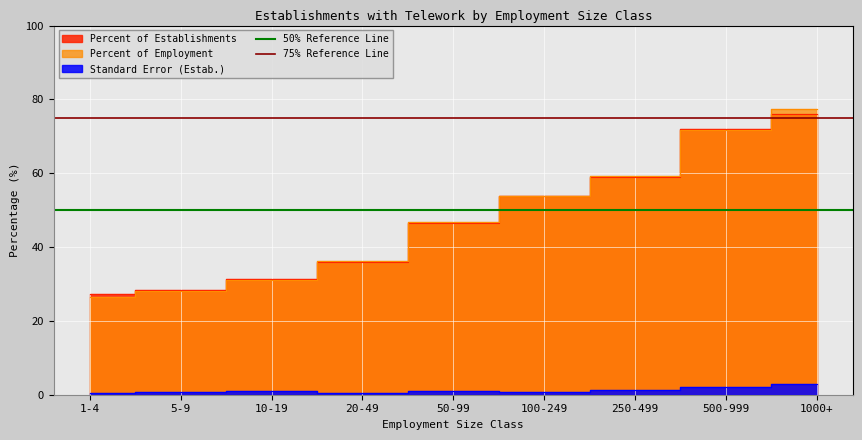

What is the approximate value of 50% Reference Line at 5-9?

50